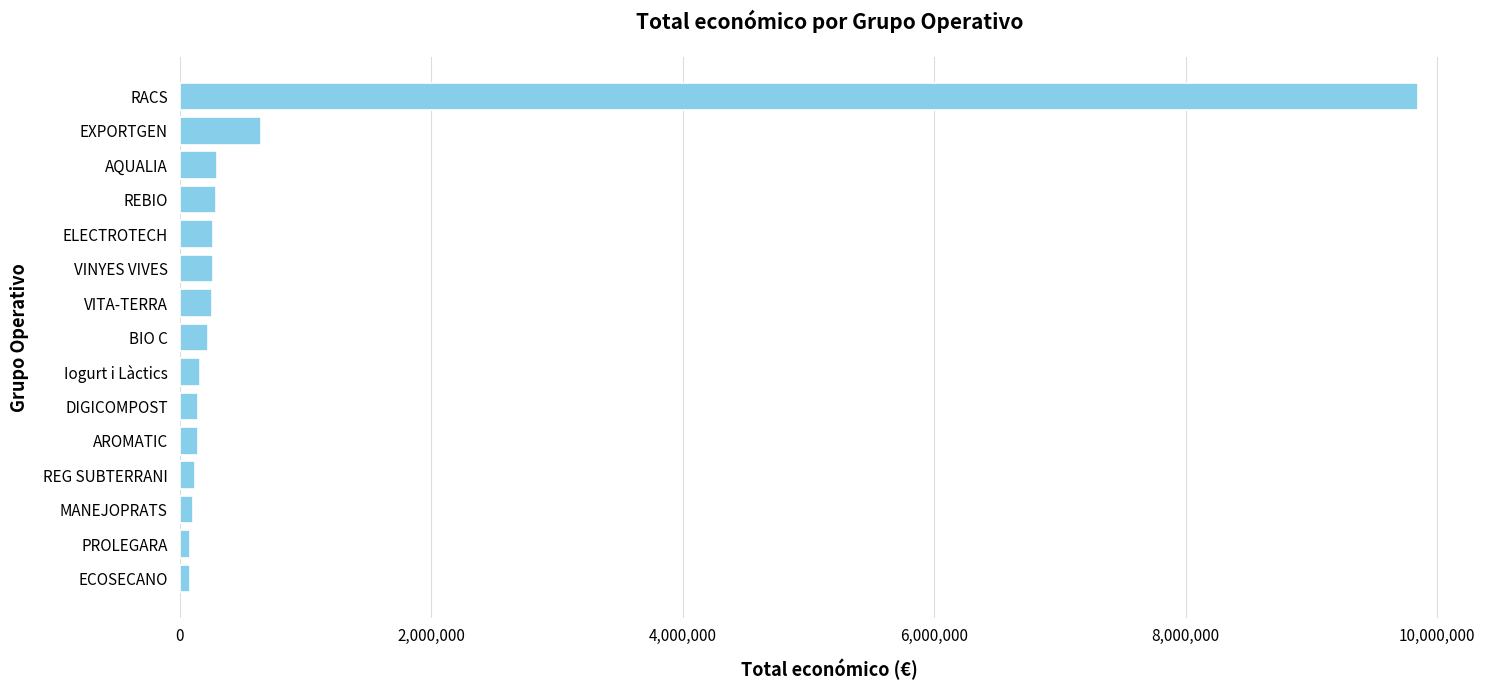

What is the maximum value shown in the chart?

9847932